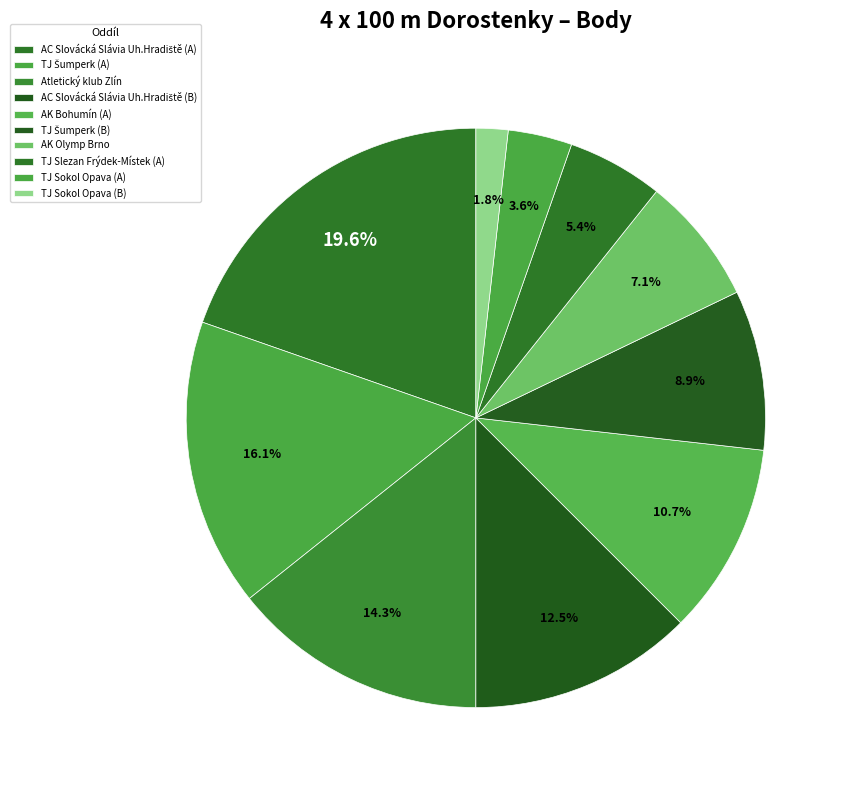

What percentage is the AK Bohumín (A) slice, to the nearest percent?

11%